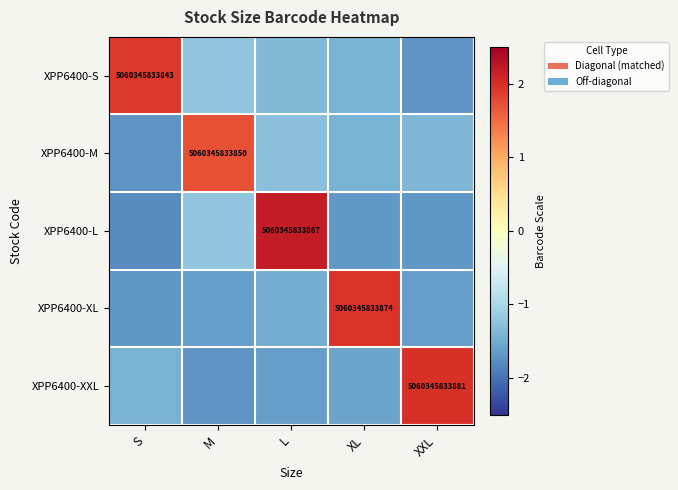

What is the sum of the XPP6400-XXL values at M and S?

-3.1